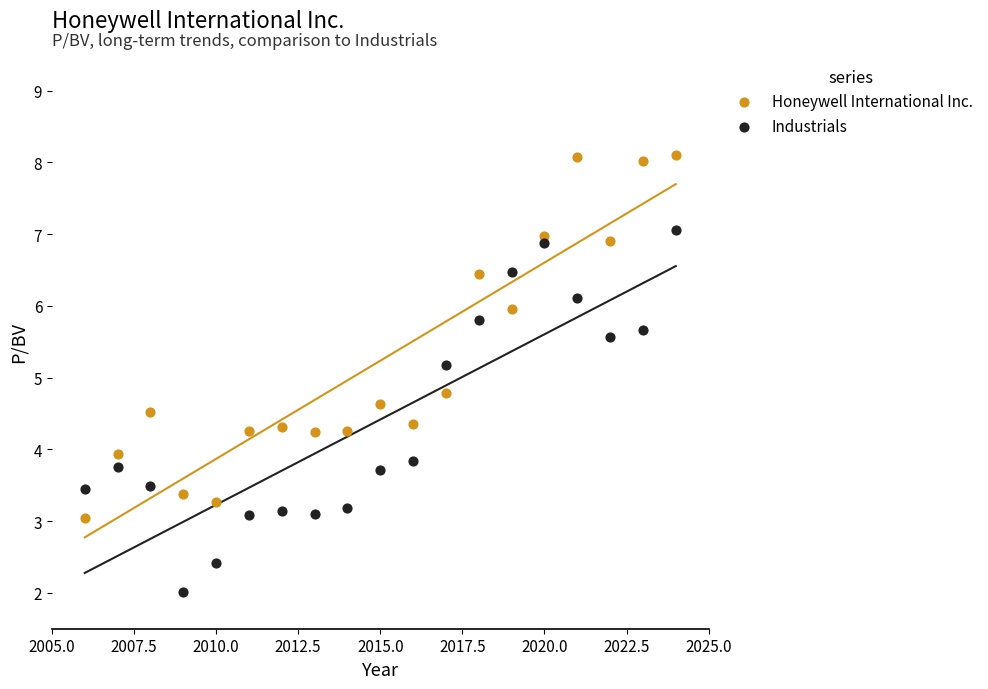

Across all data points, what is the range of X values (max minus min)?

18.0